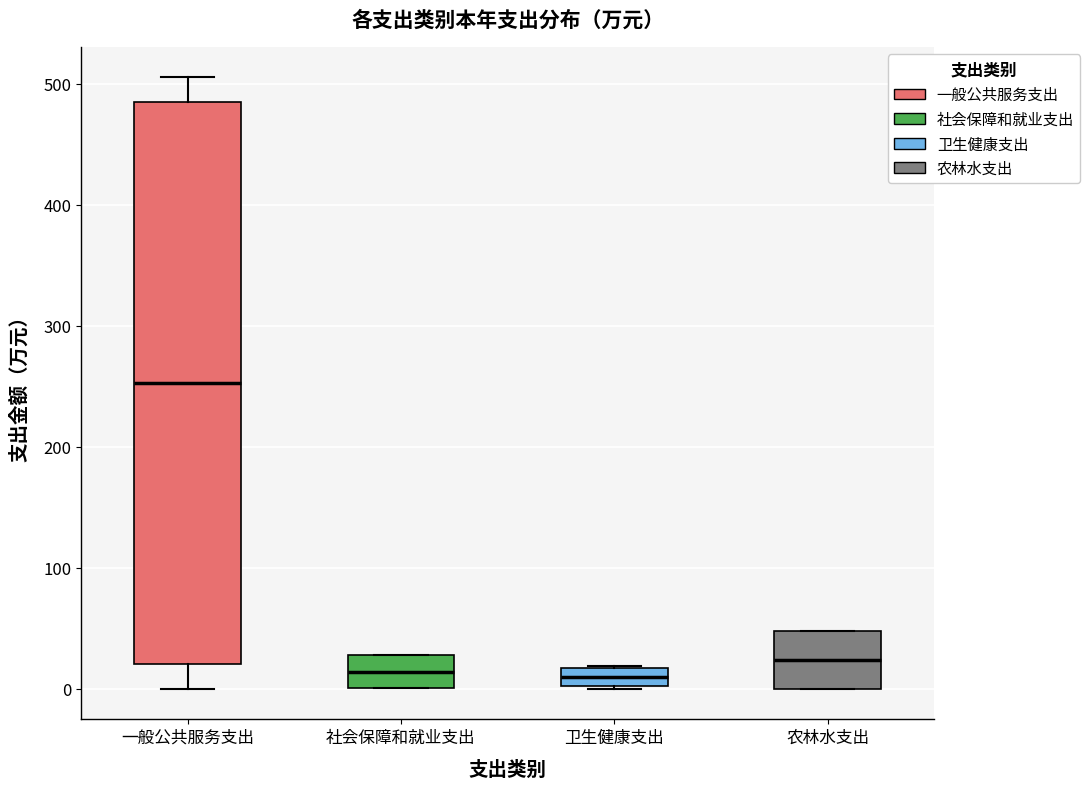

Which box is the tallest, from its lower edge to its upper edge?

一般公共服务支出